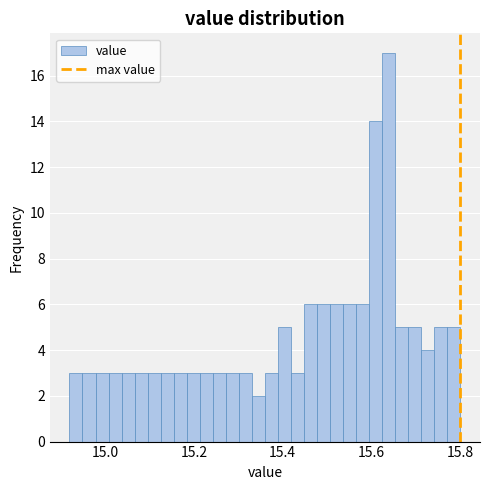

Around what value on the x-axis is the tallest bar? Give the approximate position of its centre, as read against the axis.

15.64